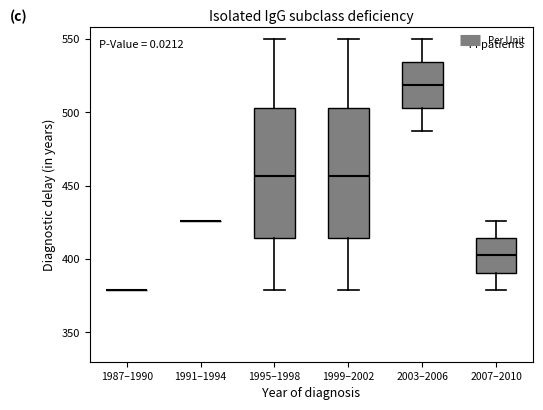

Reading left to right, transcribe this box plot: for each box, give where its median line is, the range the box spans, and where its two whiskers end, as read against the y-axis. The values are not printed on the chart, so give them approximately, as read against the axis.

1987–1990: box collapsed to a line at 380, whiskers 380 to 380
1991–1994: box collapsed to a line at 425, whiskers 425 to 425
1995–1998: median 455, box 415 to 505, whiskers 380 to 550
1999–2002: median 455, box 415 to 505, whiskers 380 to 550
2003–2006: median 520, box 505 to 535, whiskers 485 to 550
2007–2010: median 405, box 390 to 415, whiskers 380 to 425